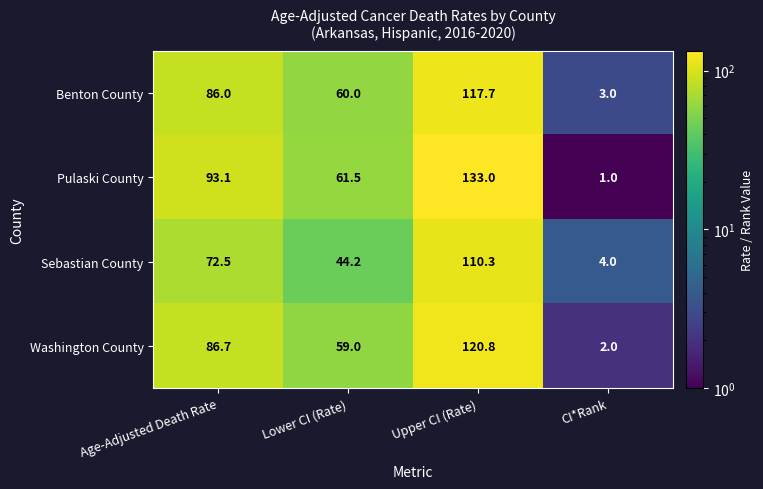

Reading left to right, extract all data points from this chart.

Benton County: Age-Adjusted Death Rate=86.0	Lower CI (Rate)=60.0	Upper CI (Rate)=117.7	CI*Rank=3.0
Pulaski County: Age-Adjusted Death Rate=93.1	Lower CI (Rate)=61.5	Upper CI (Rate)=133.0	CI*Rank=1.0
Sebastian County: Age-Adjusted Death Rate=72.5	Lower CI (Rate)=44.2	Upper CI (Rate)=110.3	CI*Rank=4.0
Washington County: Age-Adjusted Death Rate=86.7	Lower CI (Rate)=59.0	Upper CI (Rate)=120.8	CI*Rank=2.0